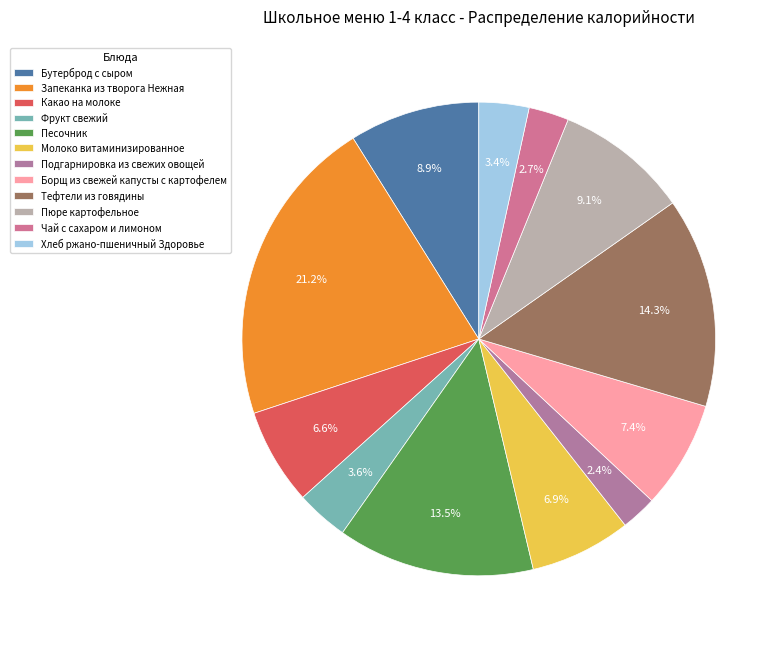

How many segments does this pie chart have?

12